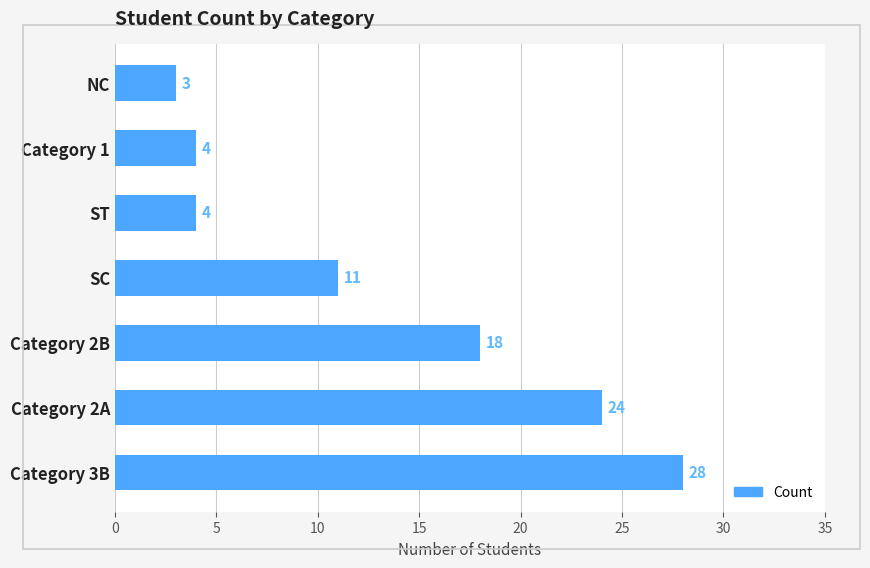

How many bars are there in total?

7